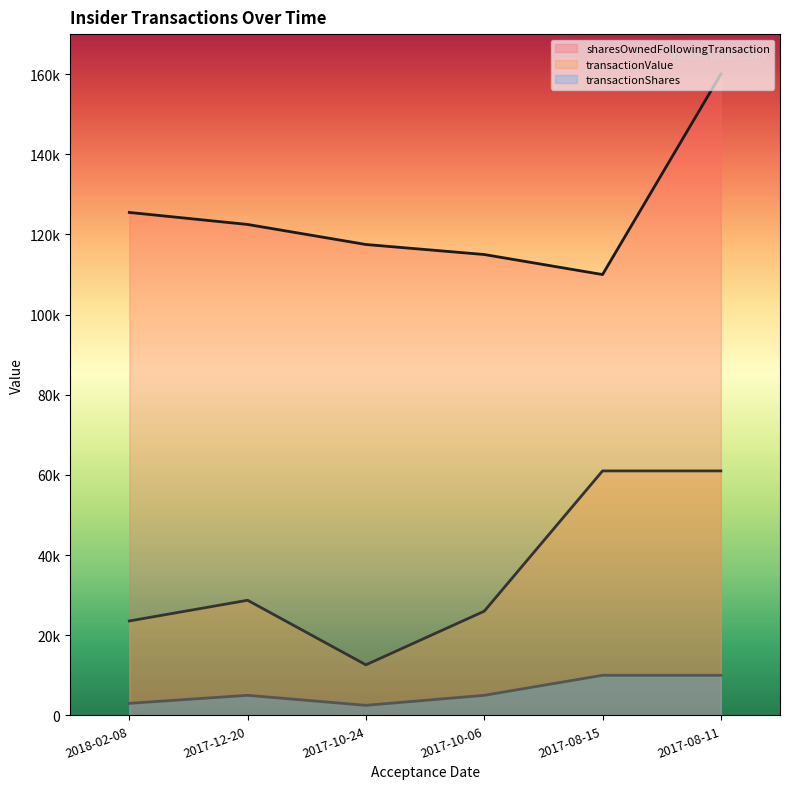

True or false: transactionShares and transactionValue intersect in this chart.

False